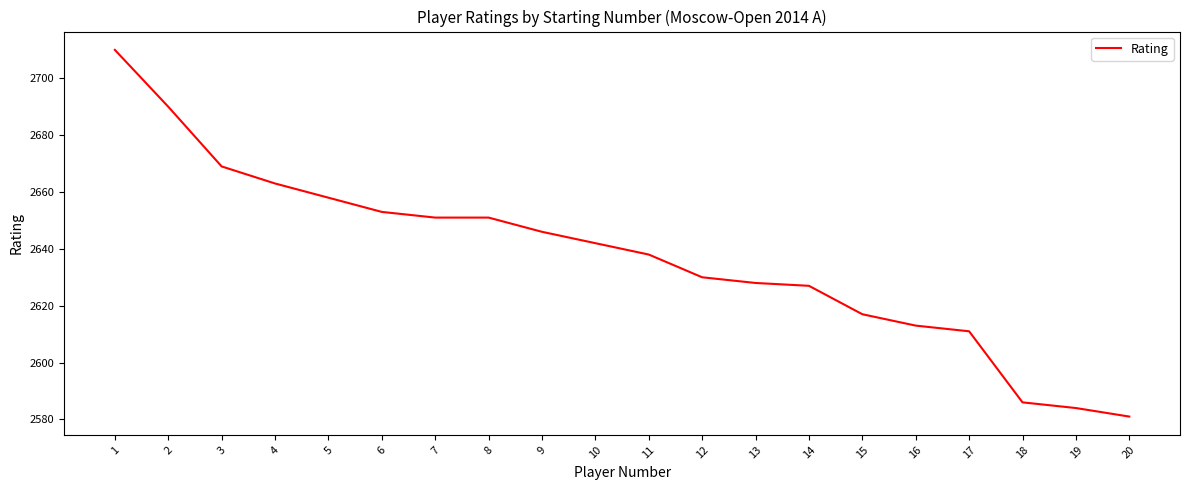

True or false: the data shows 1563 at 17.

False